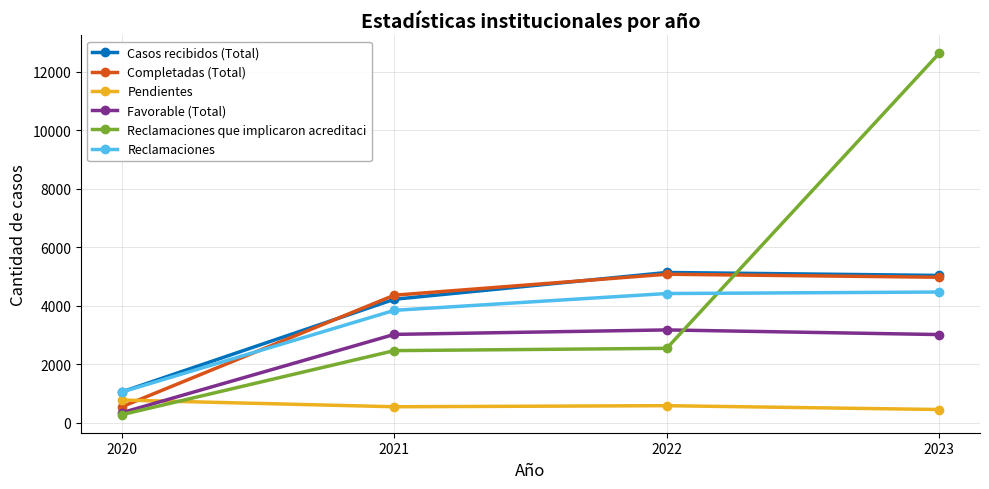

How many categories are shown in the chart?

4